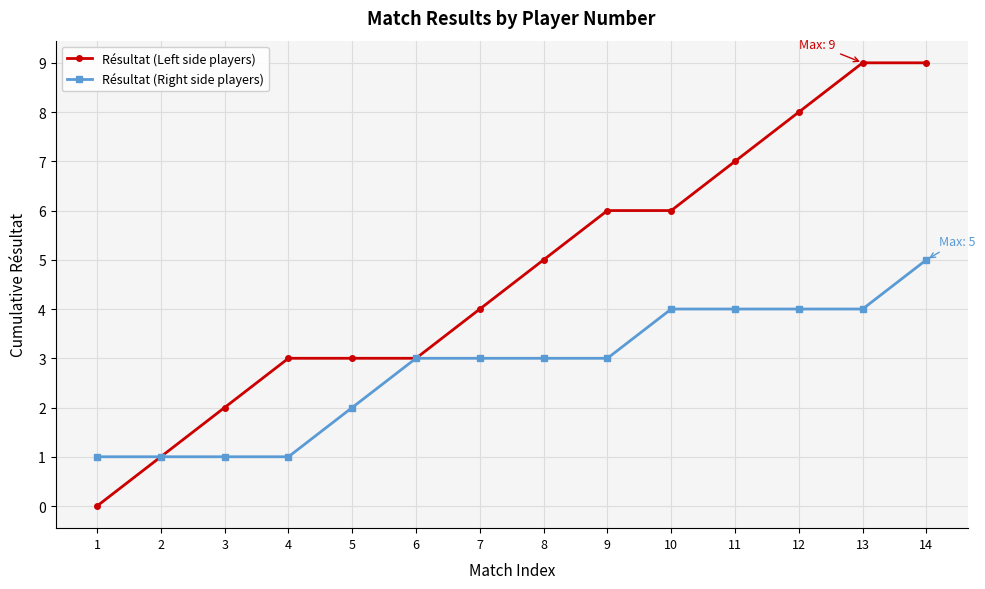

What value does the Résultat (Right side players) series have at 3?

1